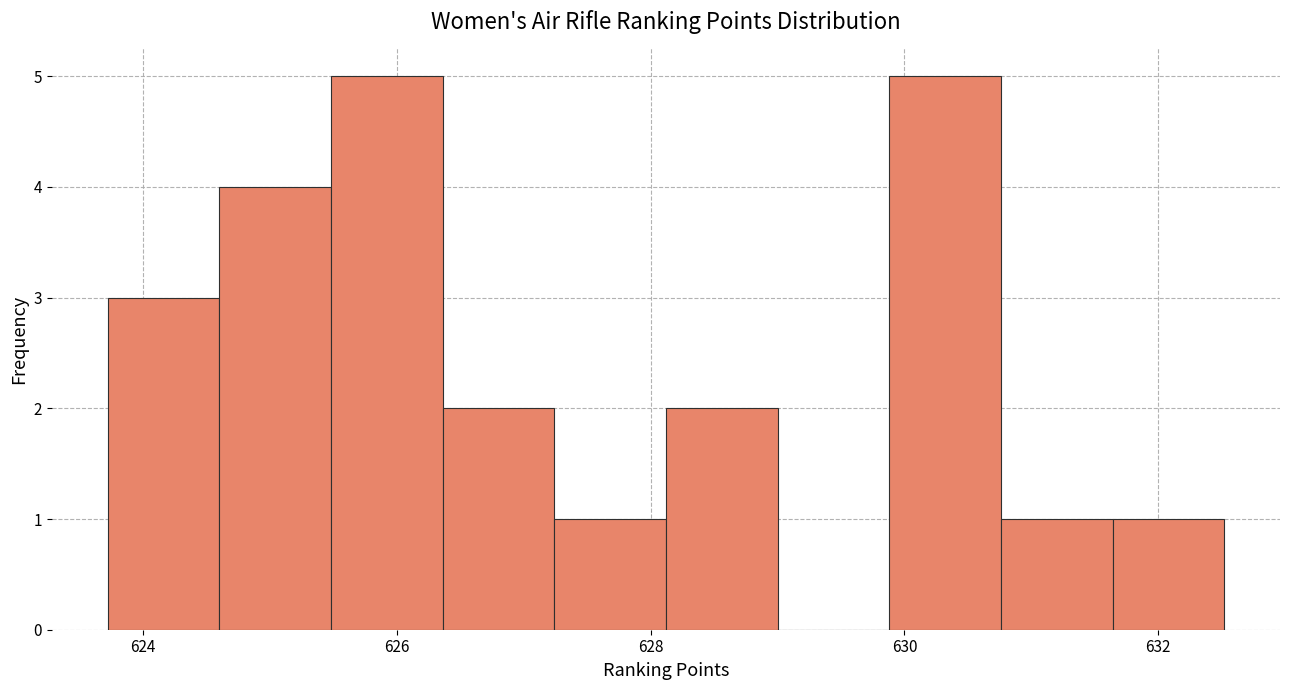

What is the height of the bar covering 631.64 to 632.52 on the x-axis? Neither the bar edges nor the heights are printed on the chart, so give them approximately, as read against the axes.

1